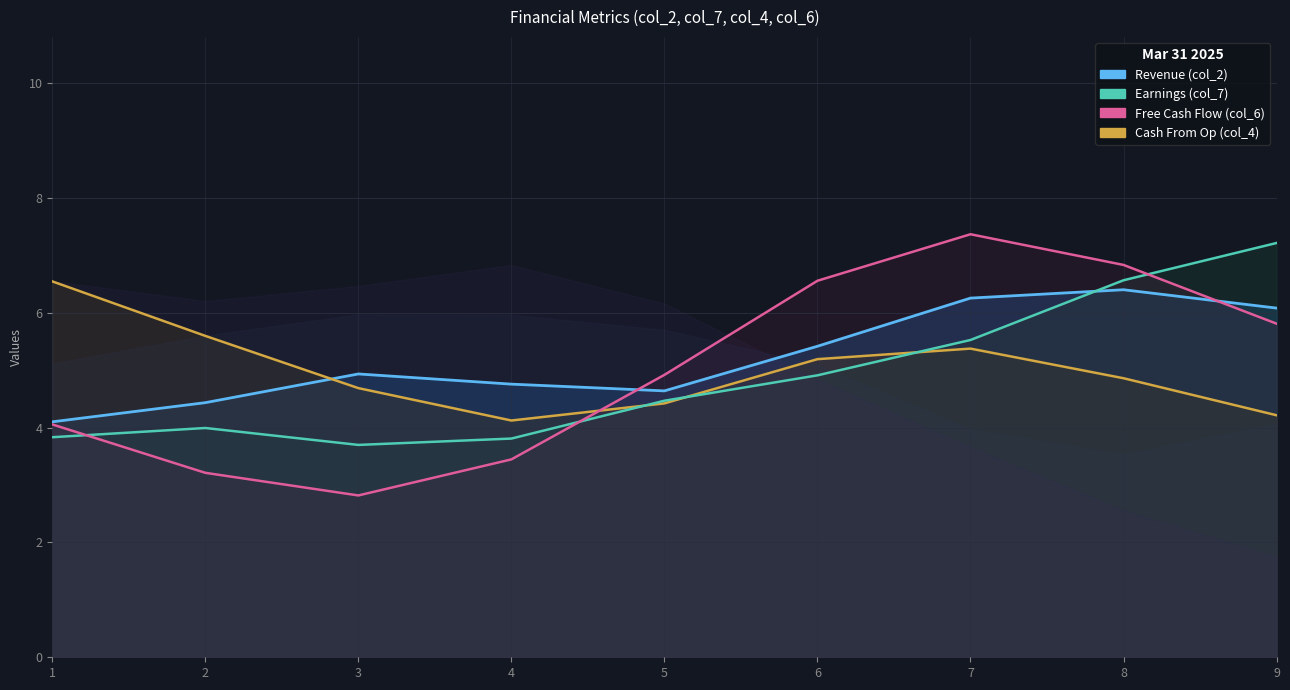

What is the value of the Earnings point at the 8th from the left?

6.6